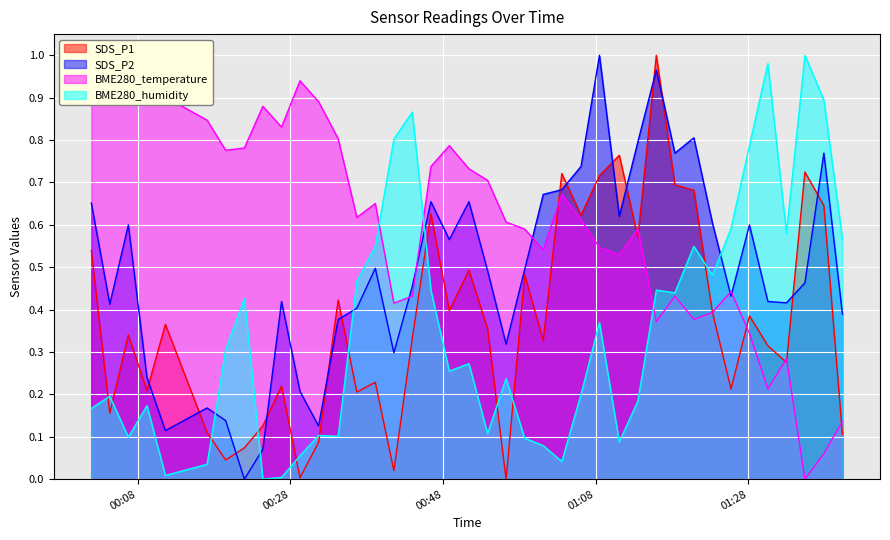

True or false: SDS_P2 and SDS_P1 cross at least once.

True